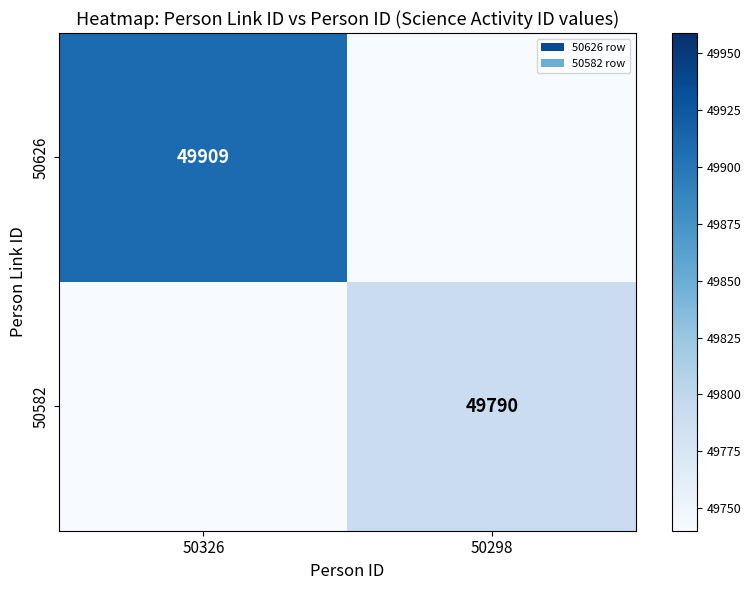

Is the value of 50582 at 50298 greater than the value of 50626 at 50326?

No